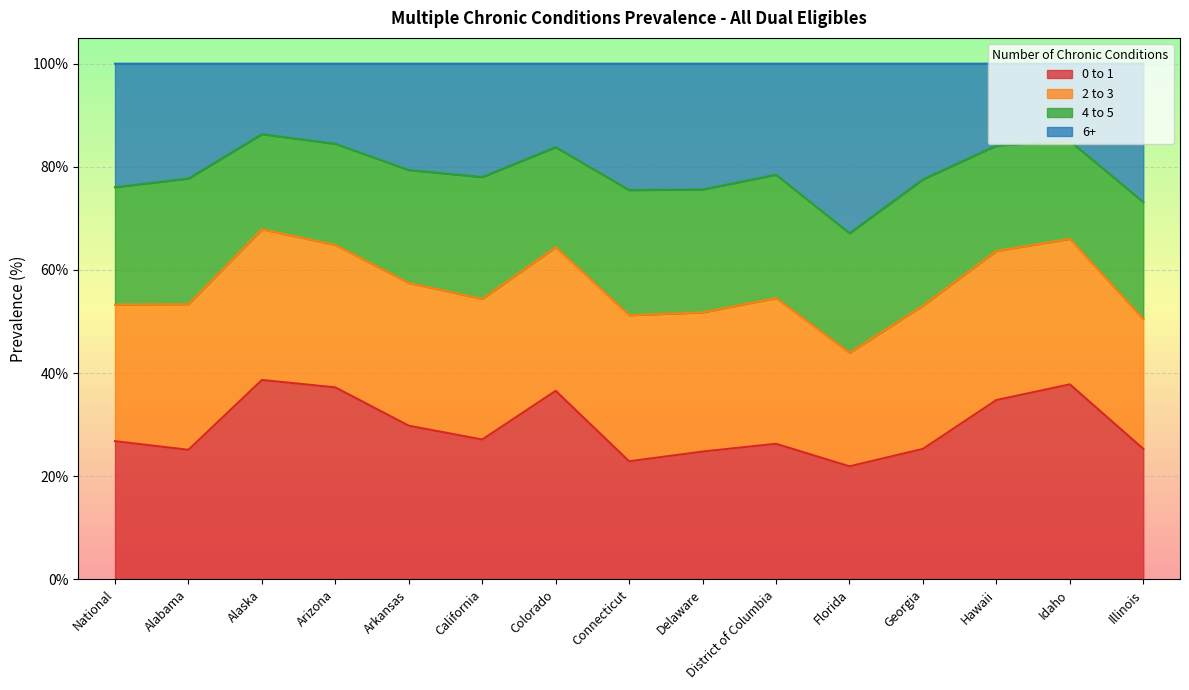

What is the maximum value for 0 to 1?

38.7